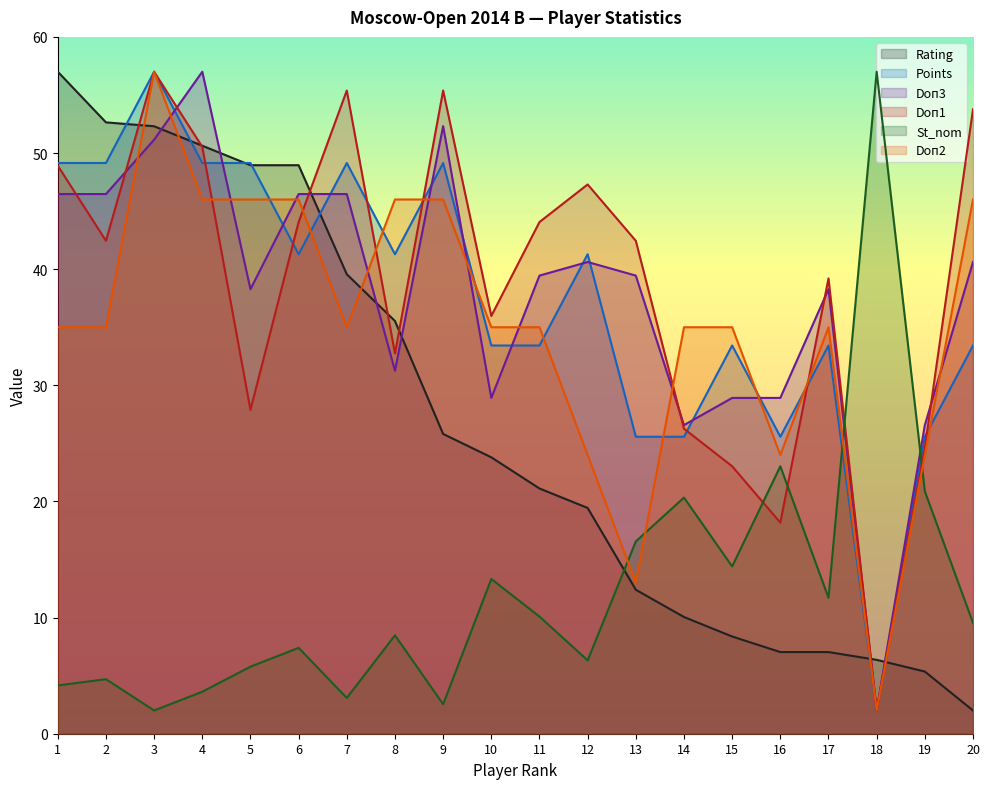

True or false: Points has a value of 14.7 at 20.

False